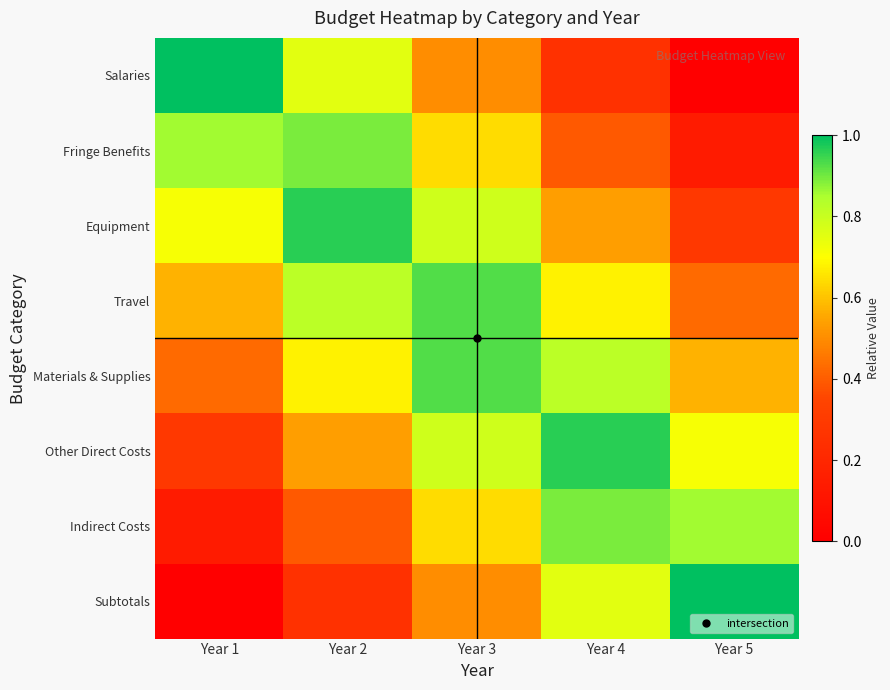

Which has a higher value, Year 3 or Year 2?

Year 2